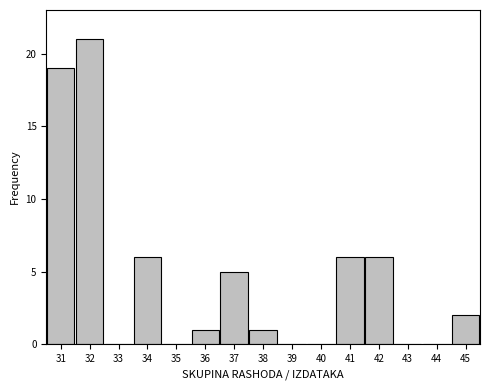

Which range on the x-axis has the tallest bar?

31.5 to 32.5